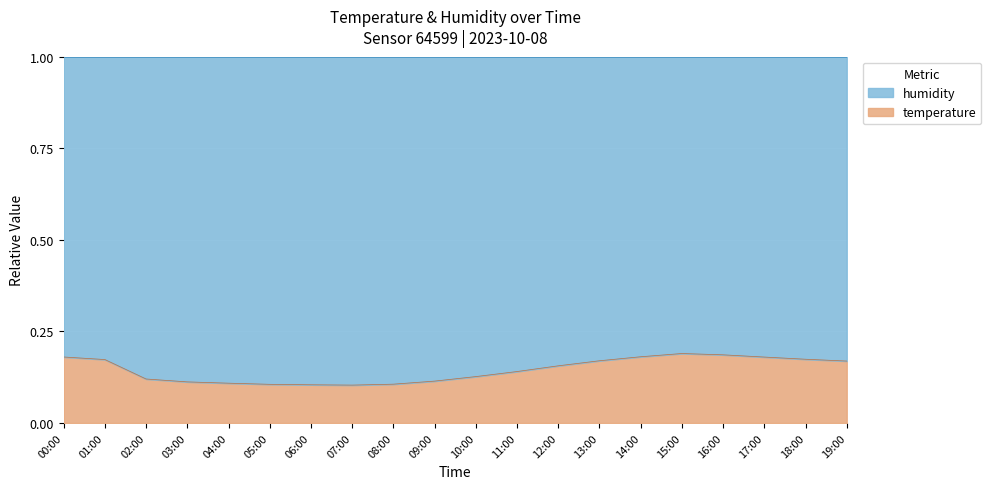

What is the difference between the second highest and second lowest values?

0.1